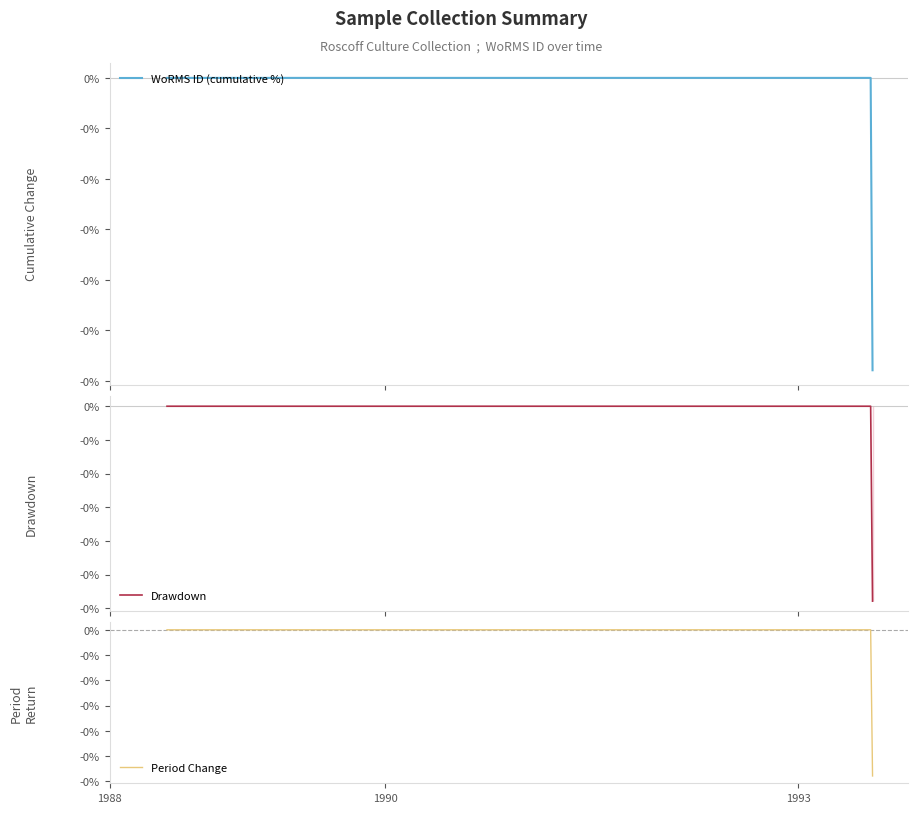

Rank the series by their maximum value, from highest to lowest.

WoRMS ID (cumulative %), Drawdown, Period Change